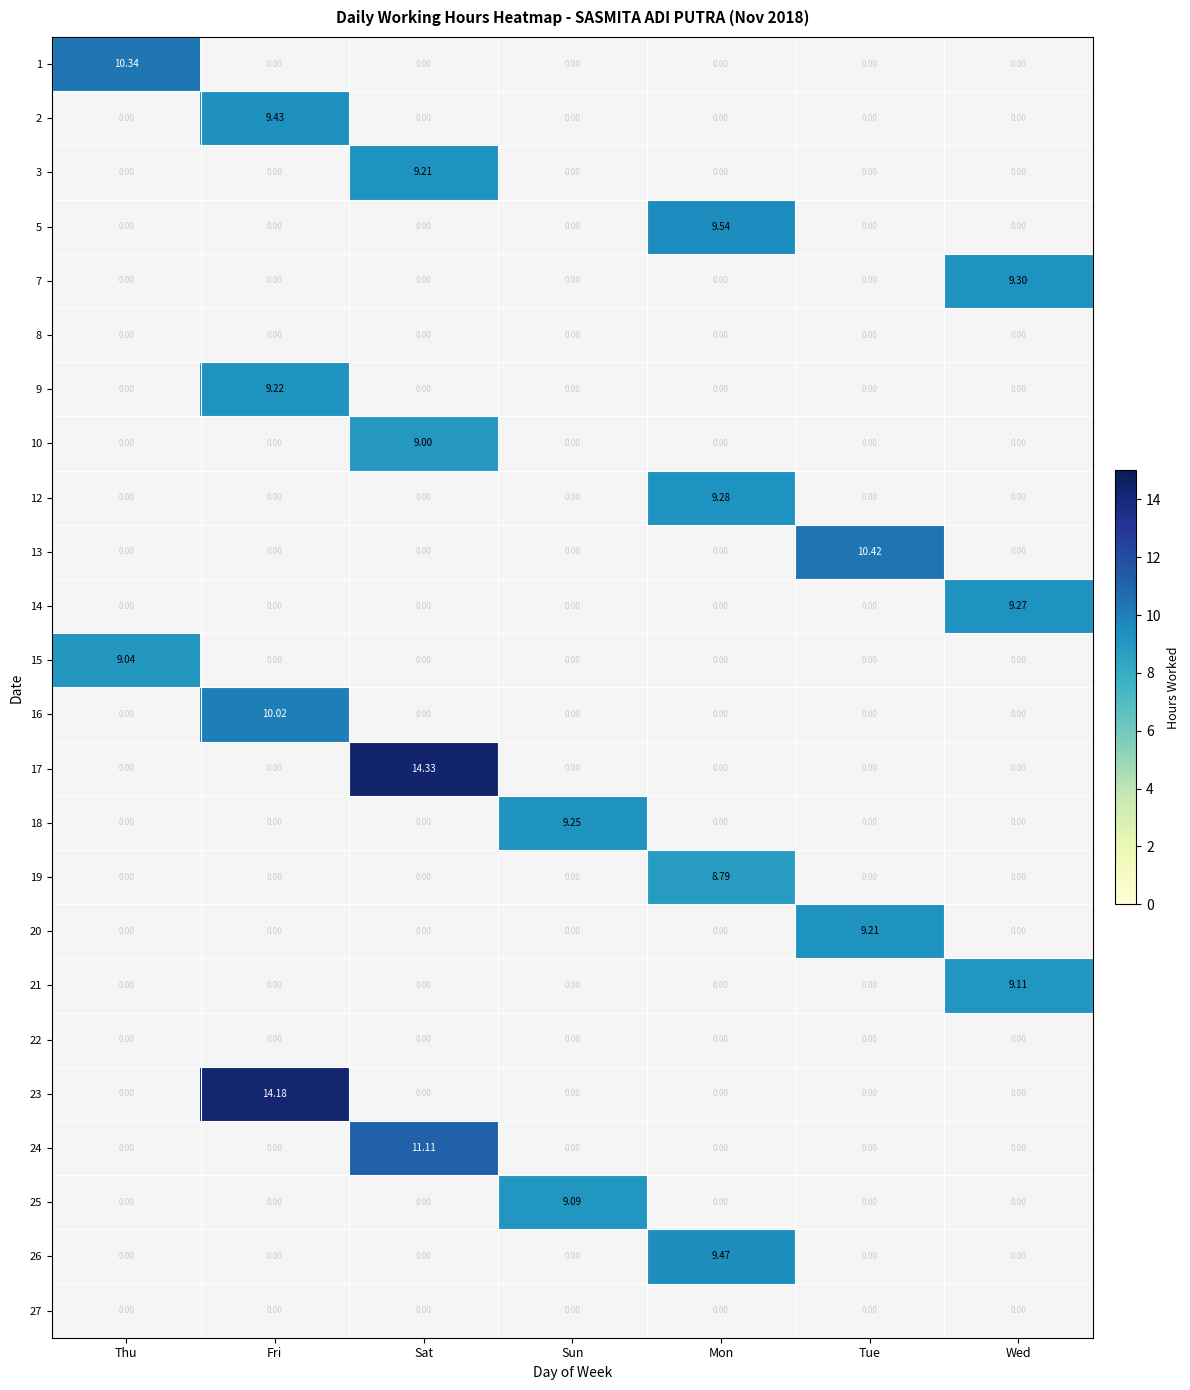

At which category is the sum across all series the highest?

Sat